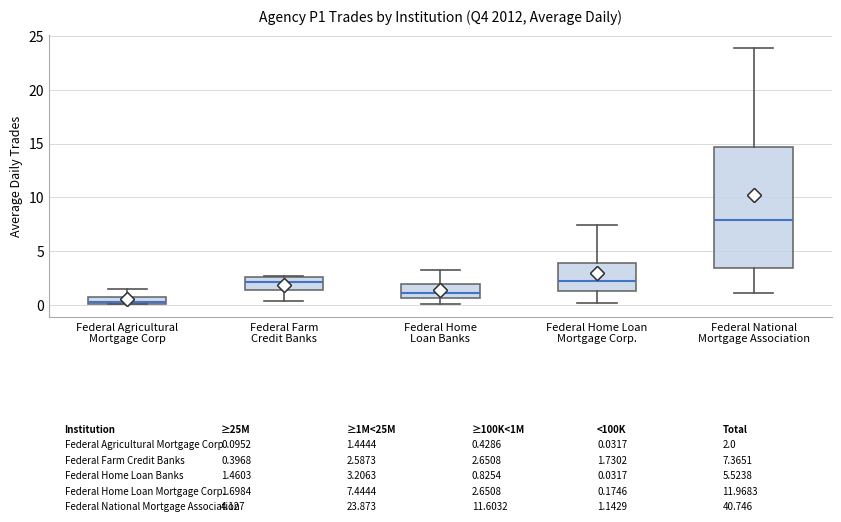

Which box is the tallest, from its lower edge to its upper edge?

Federal National Mortgage Association